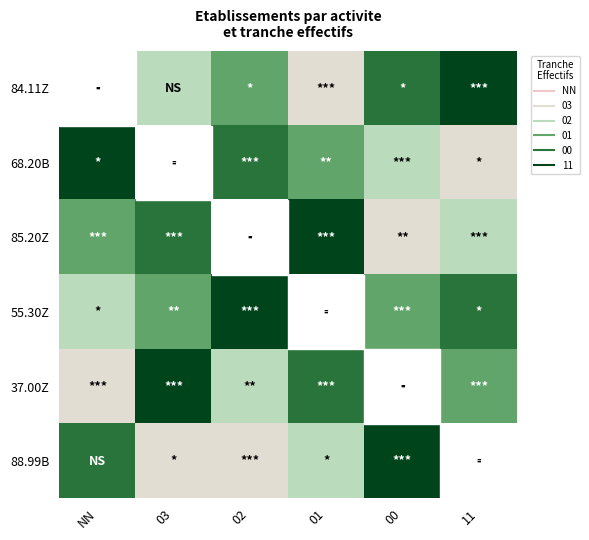

Reading left to right, list all the values displayed in this chart.

84.11Z: NN=0	03=2	02=3	01=1	00=4	11=5
68.20B: NN=5	03=0	02=4	01=3	00=2	11=1
85.20Z: NN=3	03=4	02=0	01=5	00=1	11=2
55.30Z: NN=2	03=3	02=5	01=0	00=3	11=4
37.00Z: NN=1	03=5	02=2	01=4	00=0	11=3
88.99B: NN=4	03=1	02=1	01=2	00=5	11=0